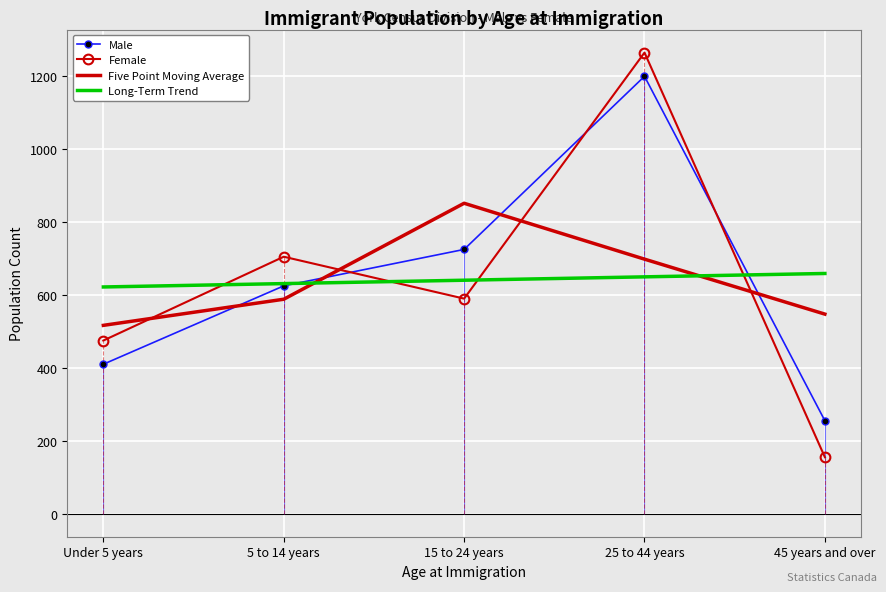

How many intersections are there between Male and Female?

3